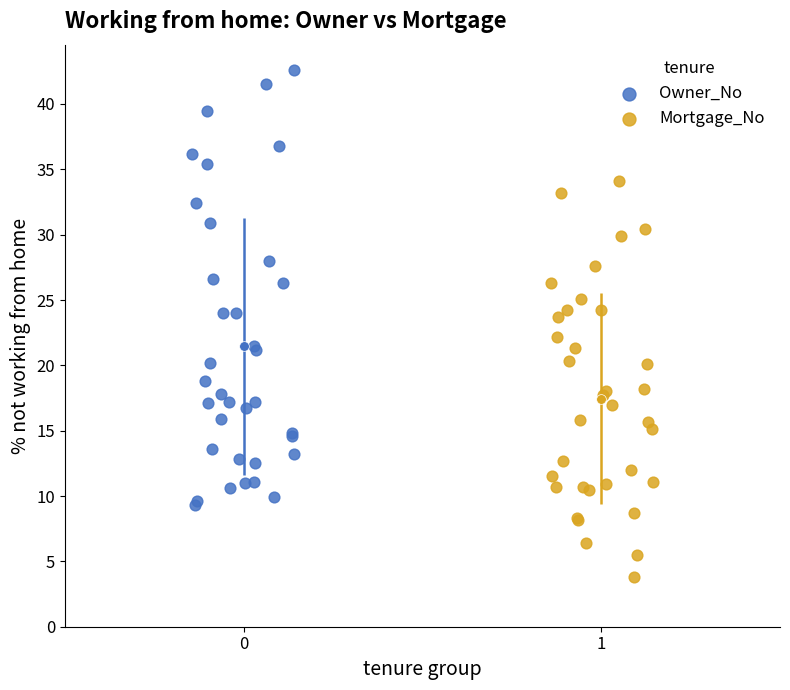

Which series reaches the minimum Y coordinate?

Mortgage_No